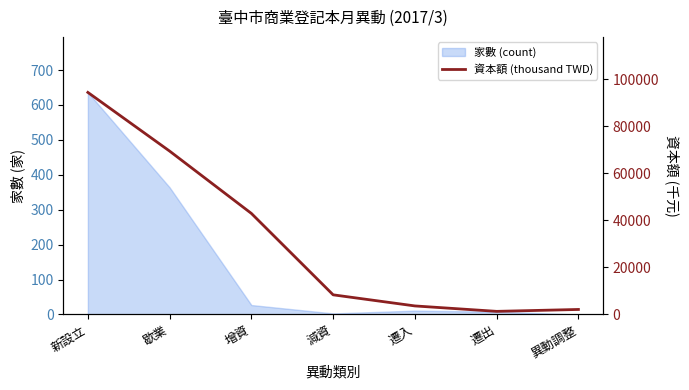

True or false: the data shows 1320 at 遷出.

True